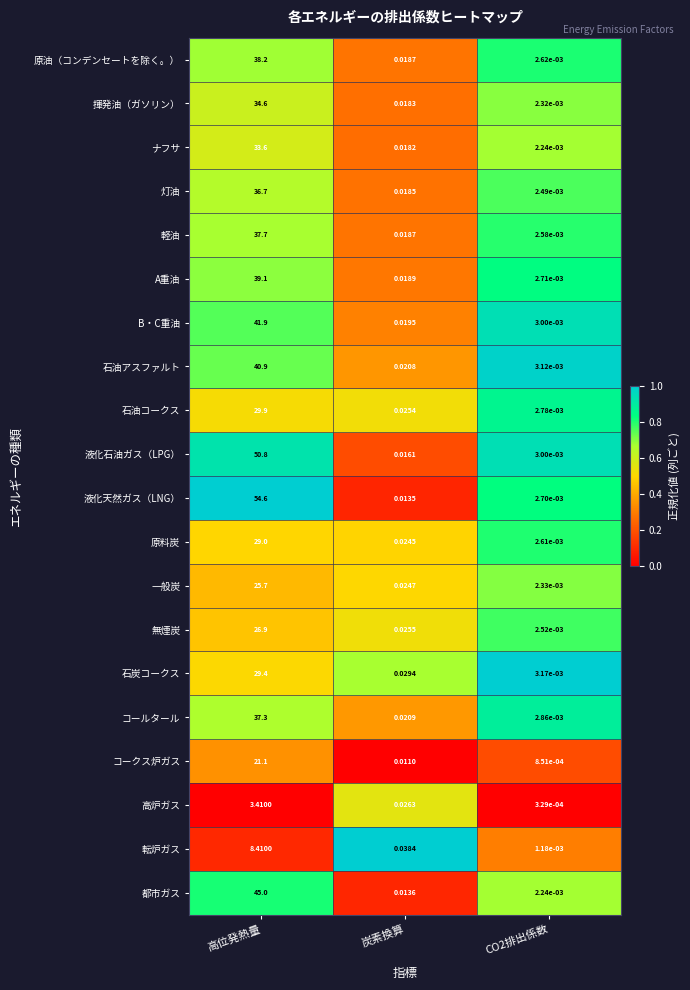

At how many categories does at least one series exceed 0?

3